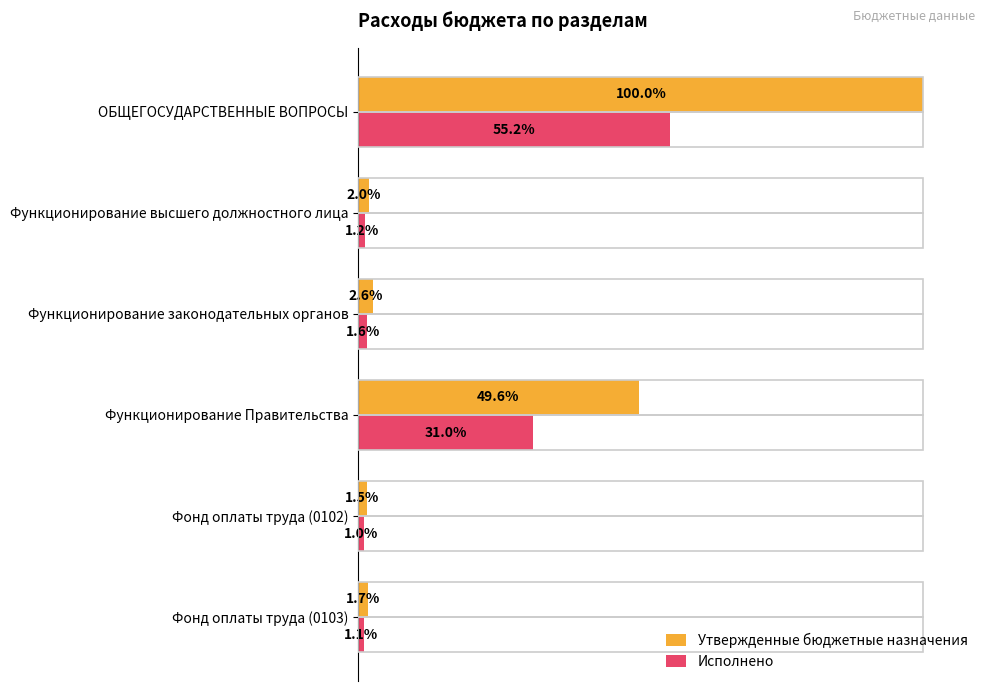

Which series has the largest total across all categories?

Утвержденные бюджетные назначения